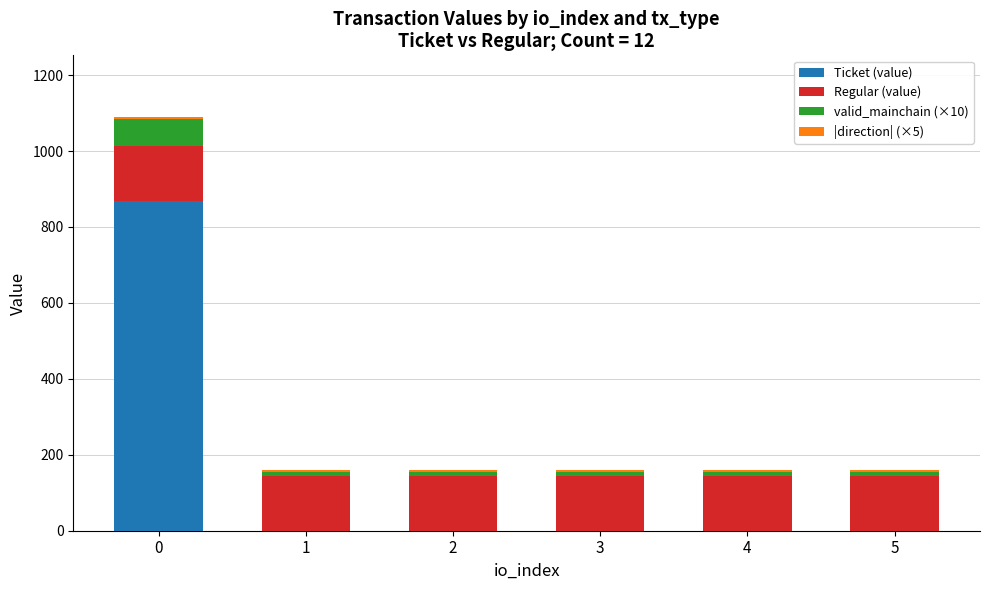

The value of Ticket (value) at 0 is 1228.2. True or false?

False